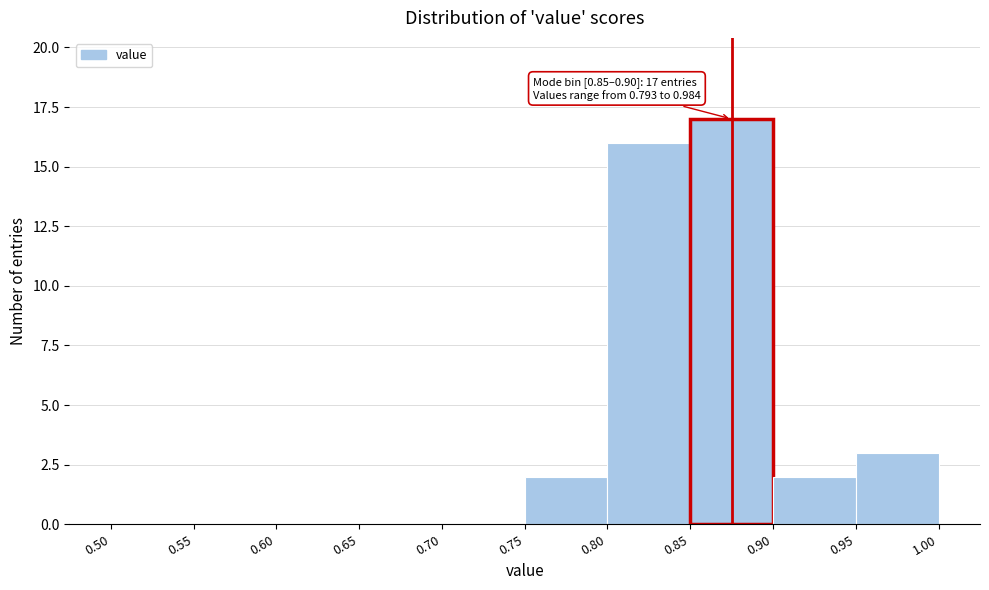

Over which range of the x-axis is the bar tallest?

0.85 to 0.90